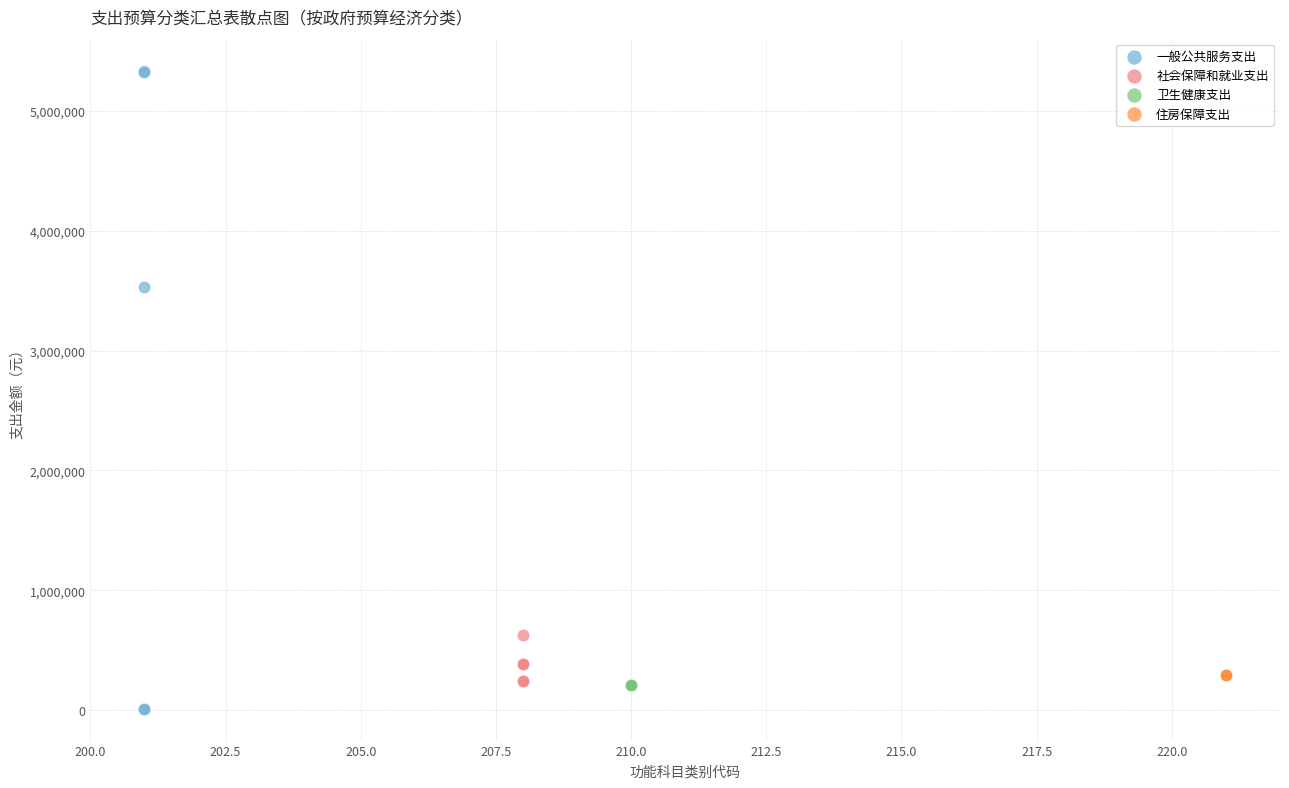

Which series reaches the maximum Y coordinate?

一般公共服务支出